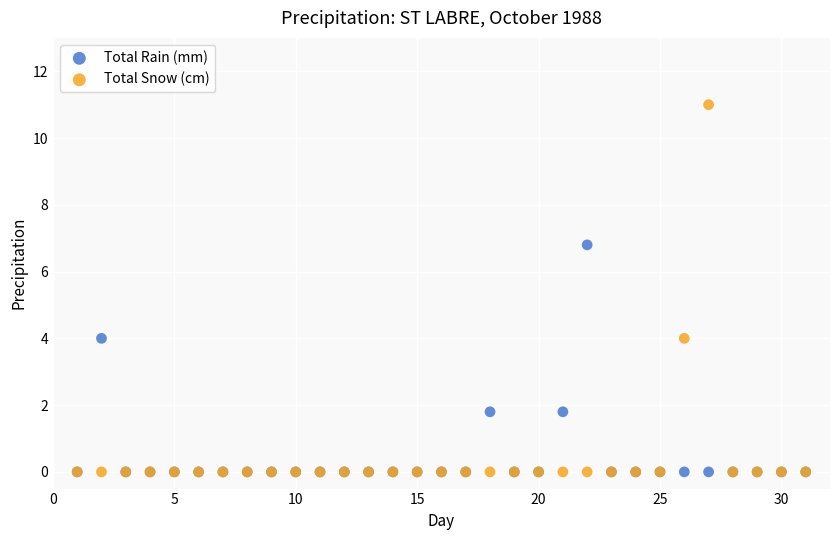

Which series reaches the maximum Y coordinate?

Total Snow (cm)